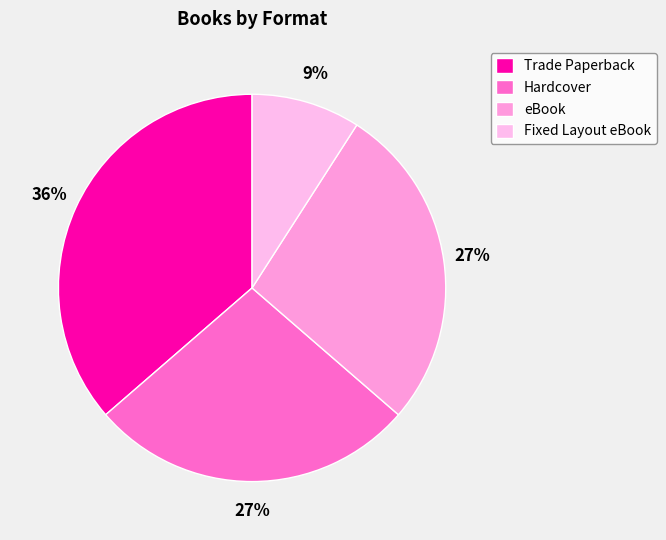

Approximately how many times larger is the value at Trade Paperback compared to Hardcover?

1.3